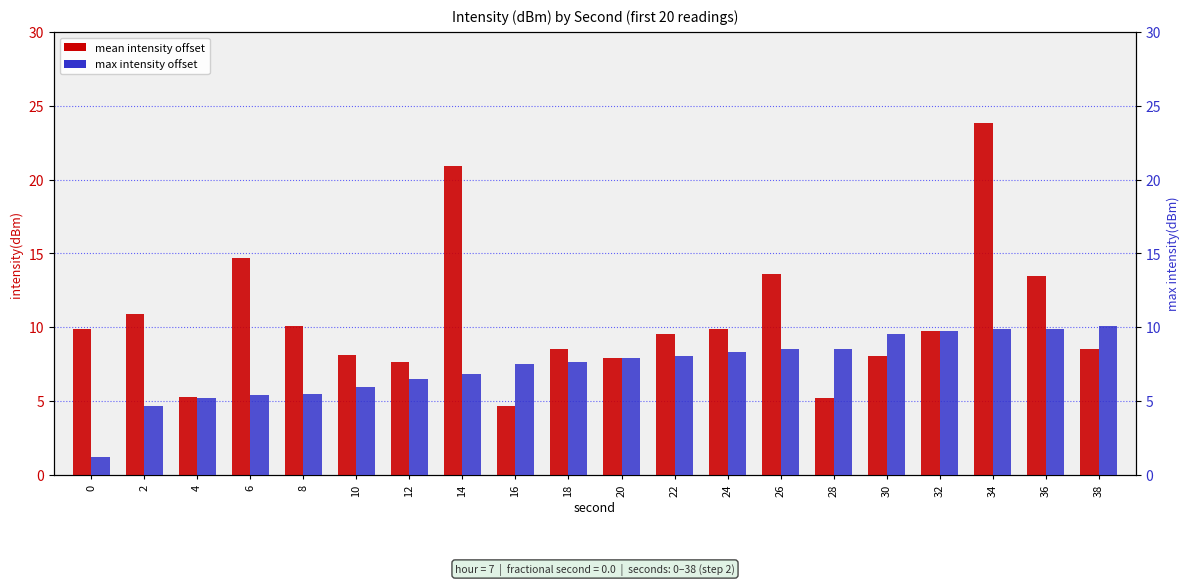

Which has a higher value, 4 or 22?

22